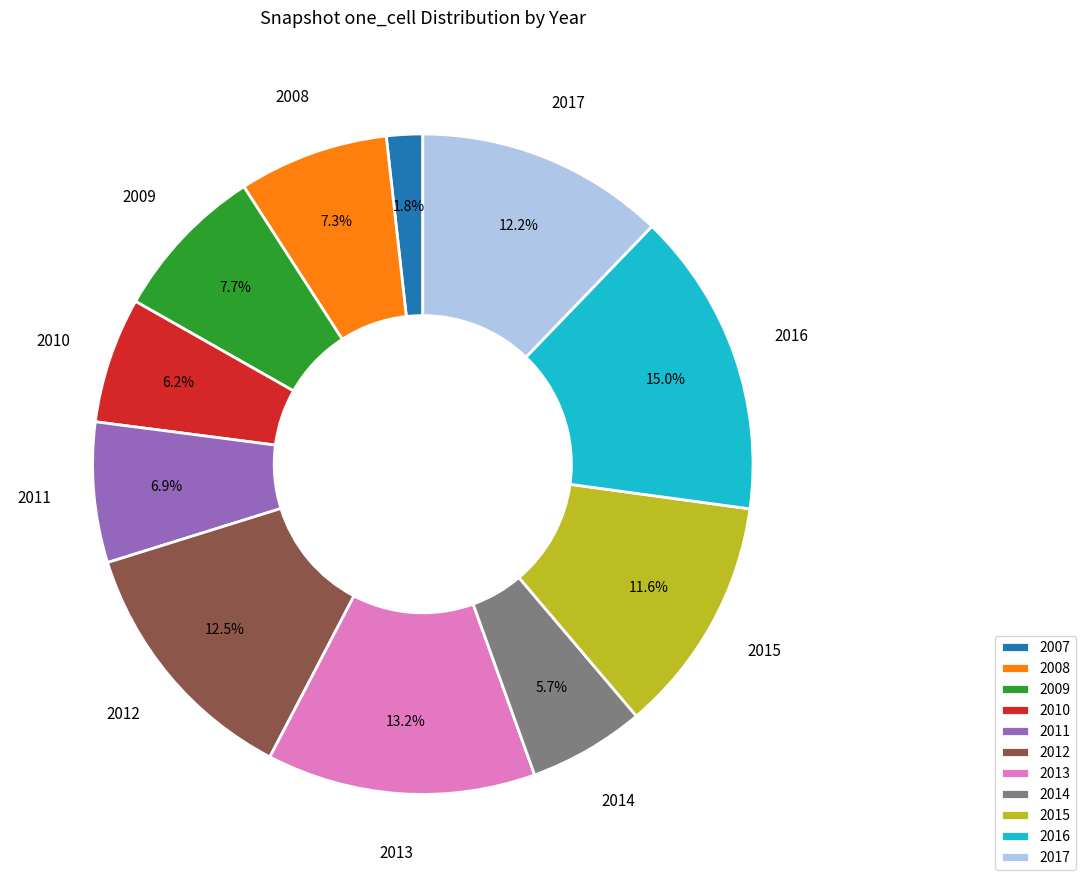

How many slices are in this pie chart?

11